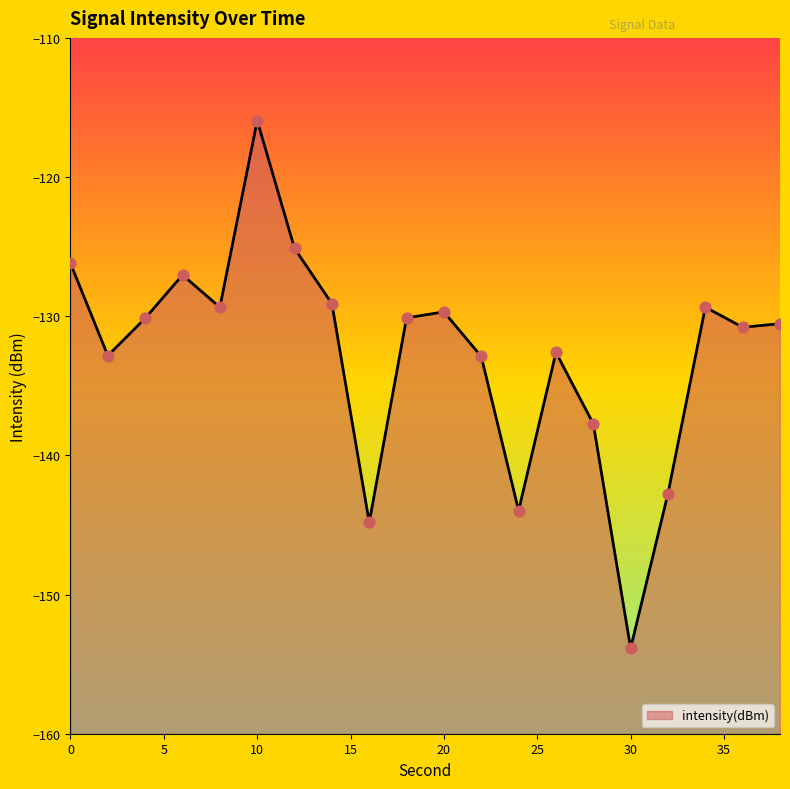

Between 38 and 18, which is larger?

18